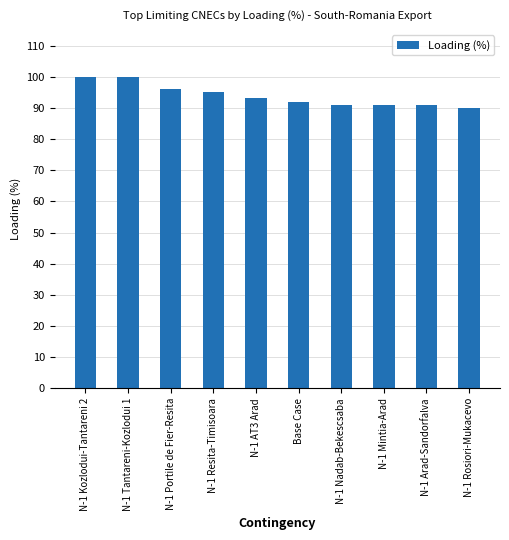

What is the value of the 9th bar from the left?

91